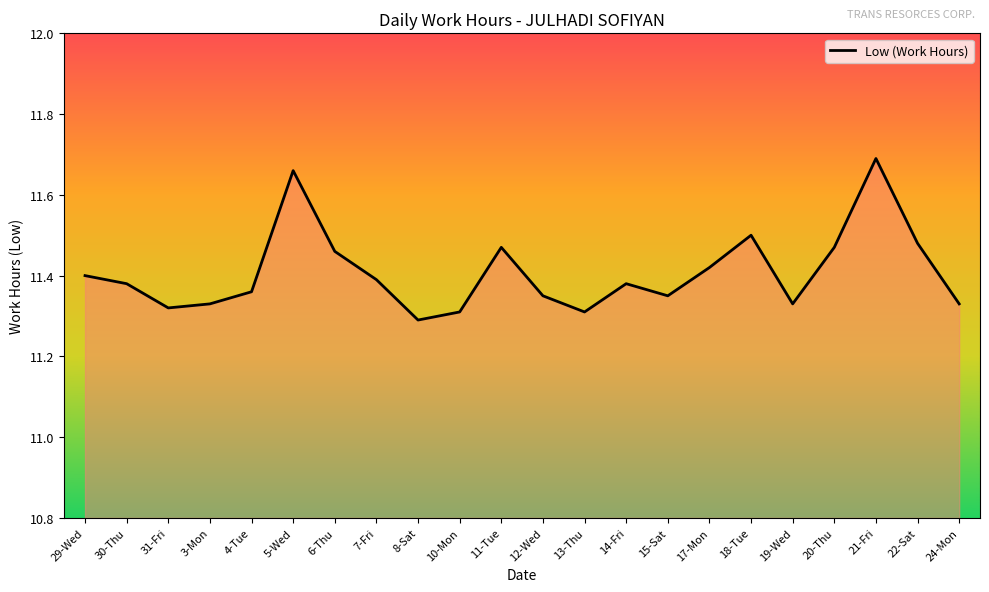

What is the change in value from 11-Tue to 15-Sat?

-0.1